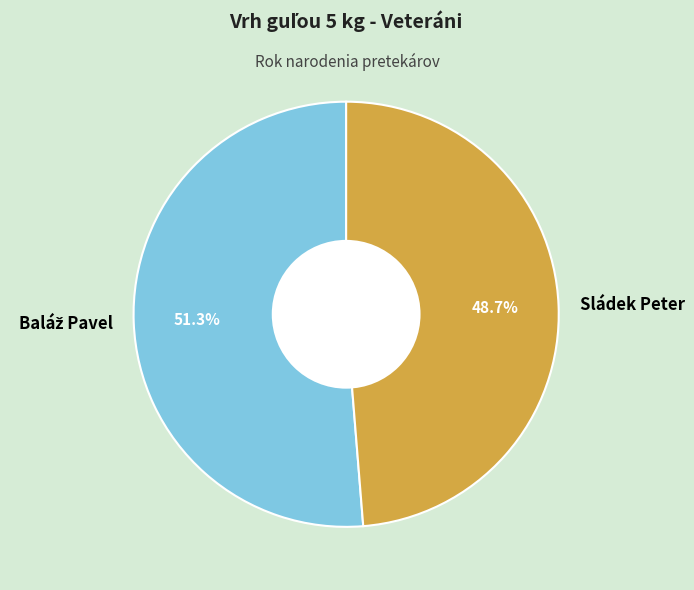

What is the smallest slice in the pie chart?

Sládek Peter